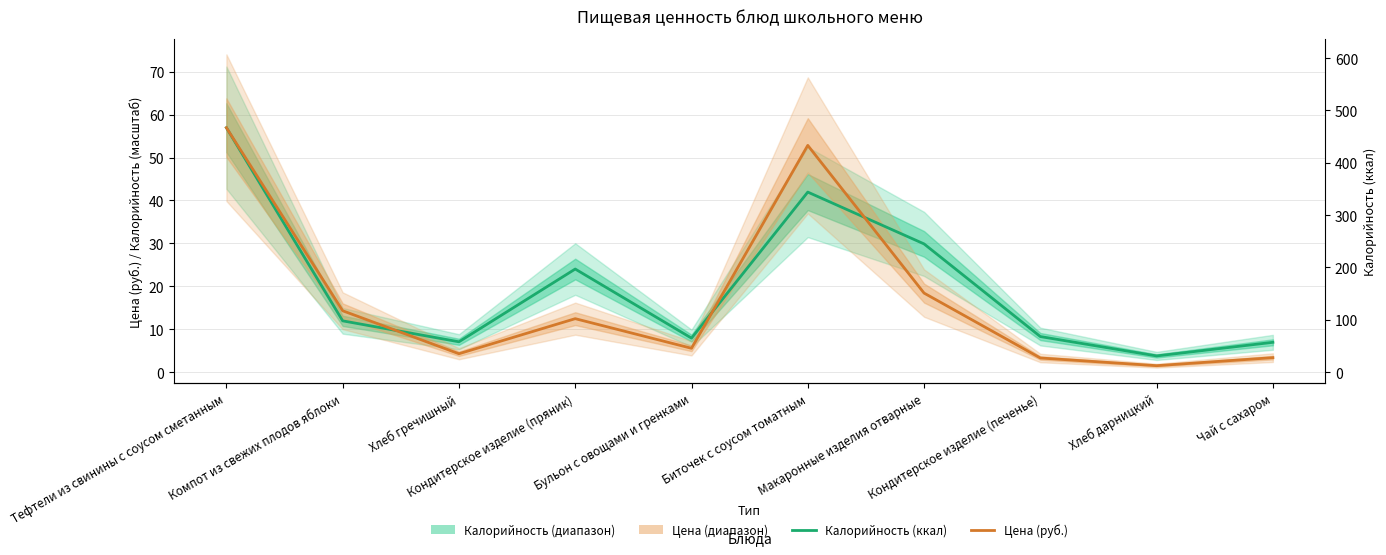

Is the value of Цена (руб.) at Кондитерское изделие (печенье) greater than the value of Калорийность (ккал) at Тефтели из свинины с соусом сметанным?

No